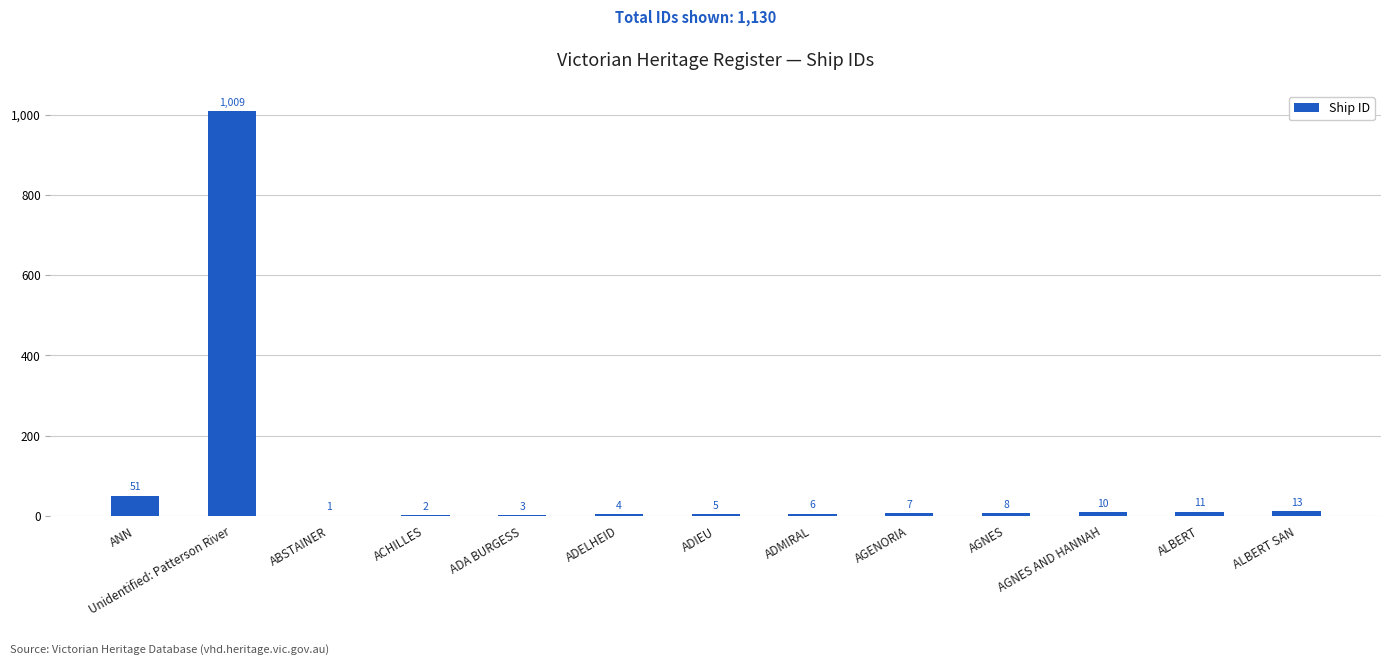

At which category does the chart reach its peak across all series?

Unidentified: Patterson River